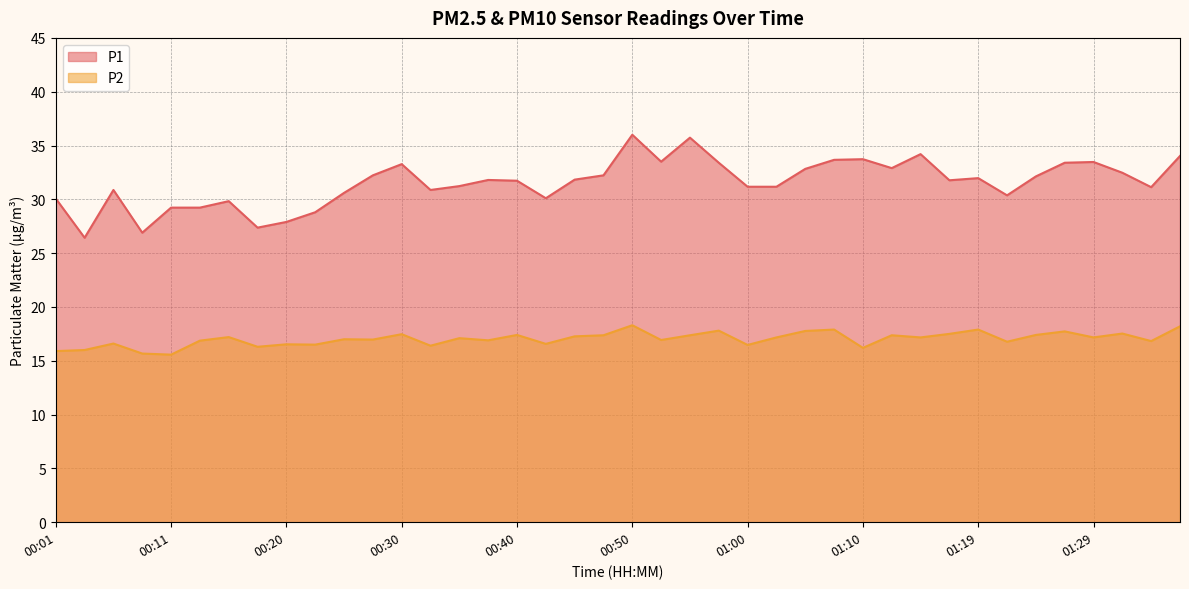

Does the chart have visible grid lines?

Yes